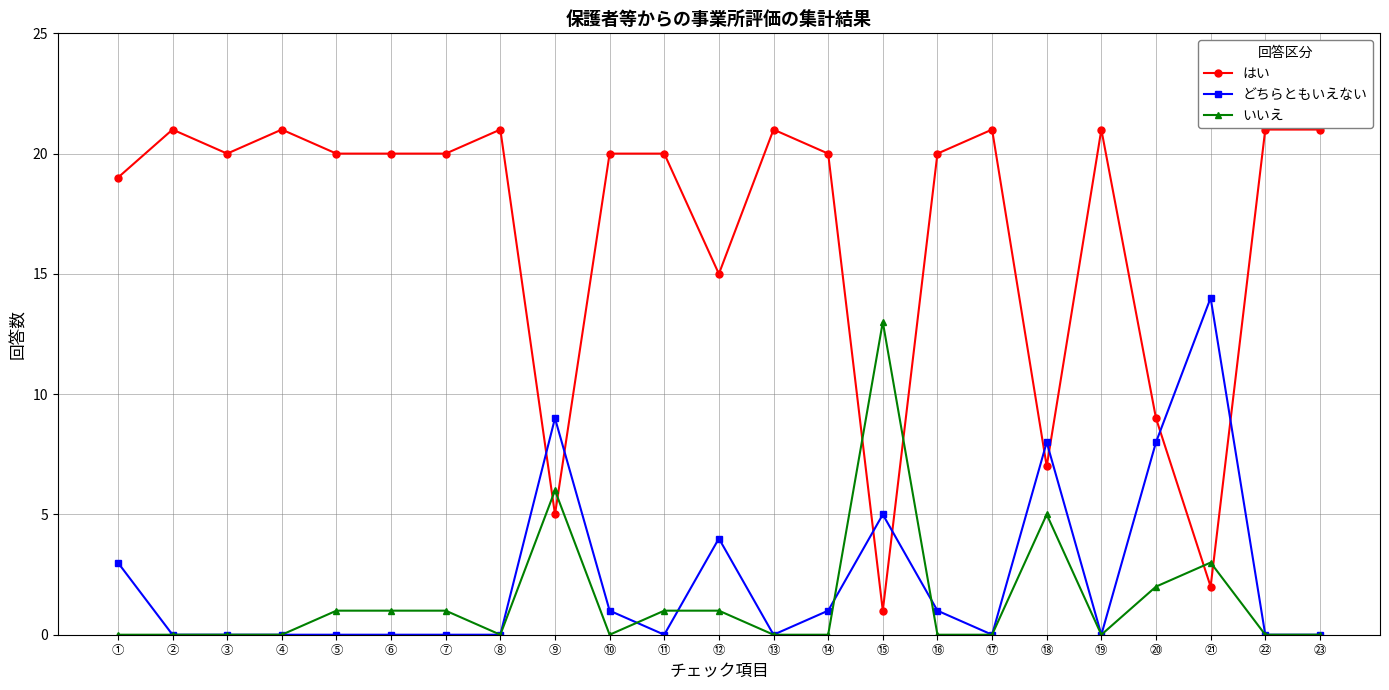

How many series are shown in this chart?

3